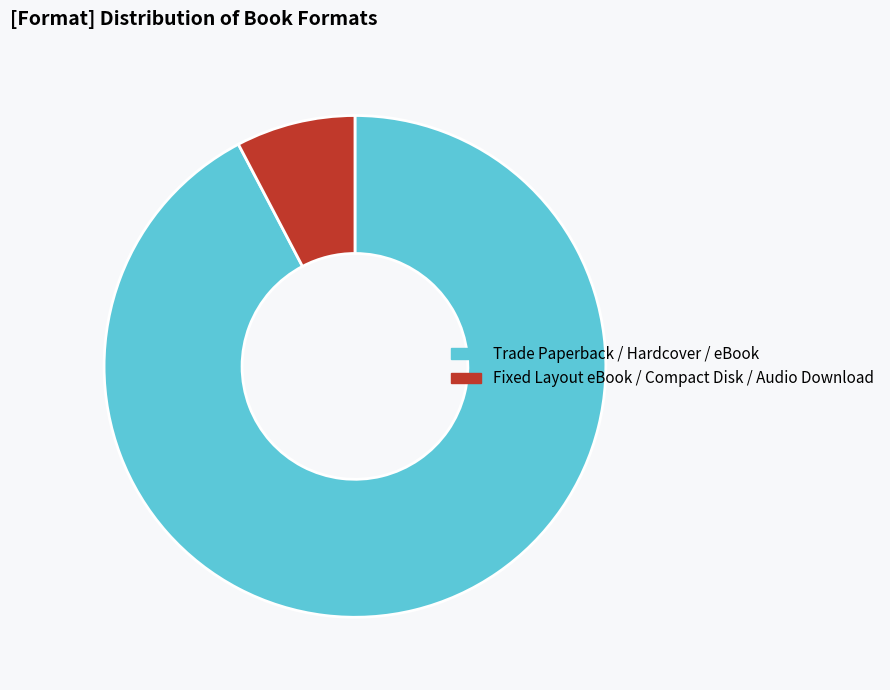

Combined, do Fixed Layout eBook / Compact Disk / Audio Download and Trade Paperback / Hardcover / eBook account for over 50%?

Yes